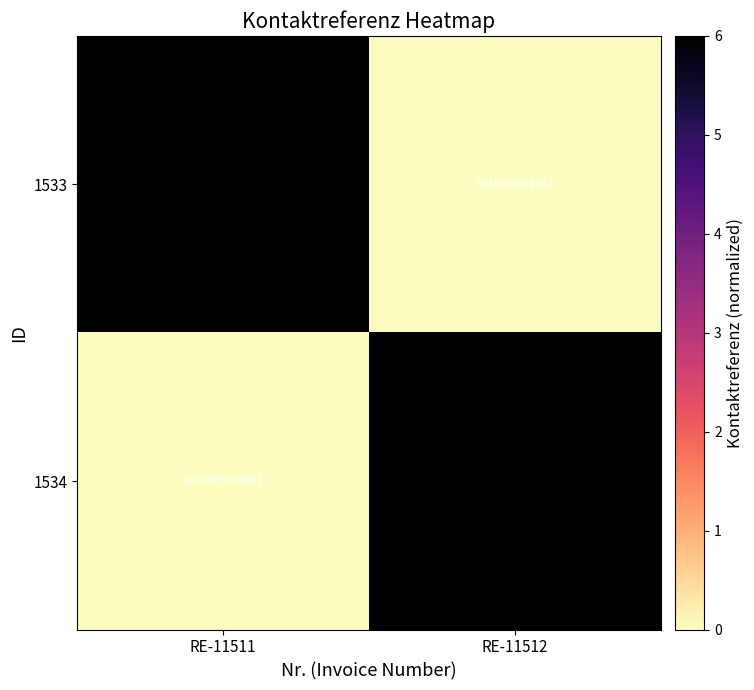

Reading left to right, what are all the values shown in this chart?

1533: RE-11511=7601003001099	RE-11512=7601003001082
1534: RE-11511=7601003001082	RE-11512=7601003001099